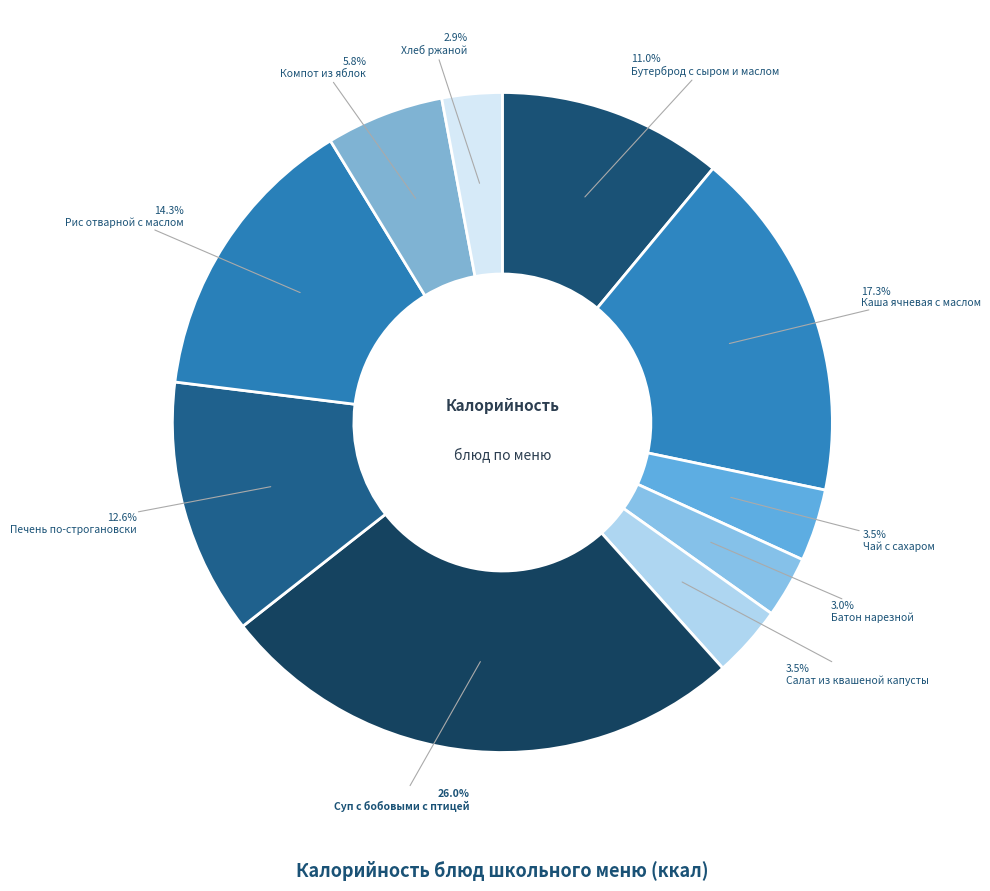

To the nearest percent, what is the average slice percentage?

10%